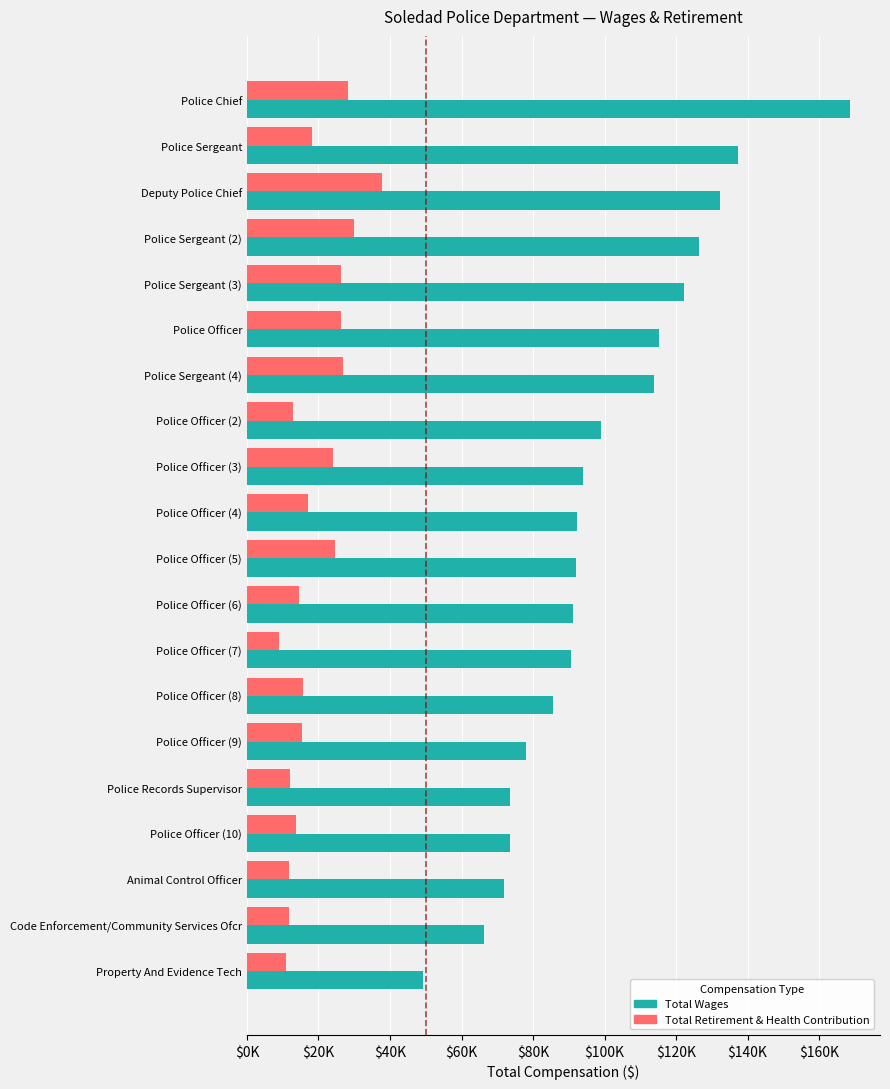

What are all the series names shown in the legend?

Total Wages, Total Retirement & Health Contribution